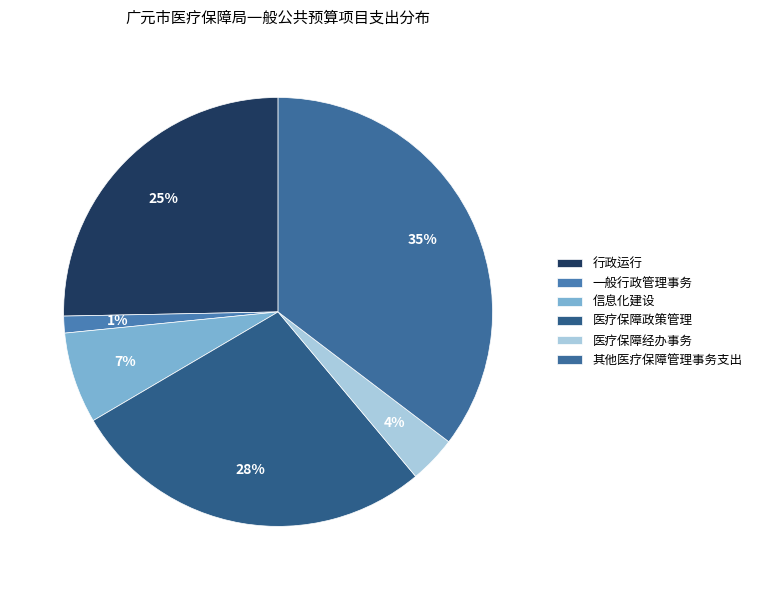

Do 医疗保障政策管理 and 一般行政管理事务 together represent more than half of the pie?

No